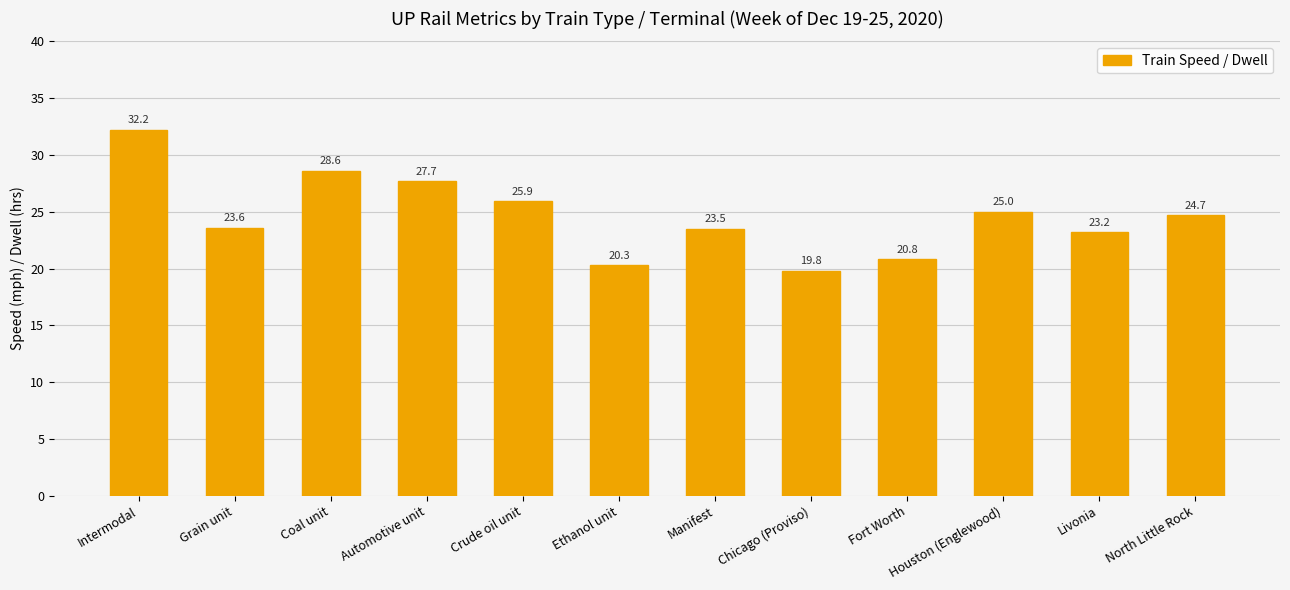

Does the chart contain any negative values?

No